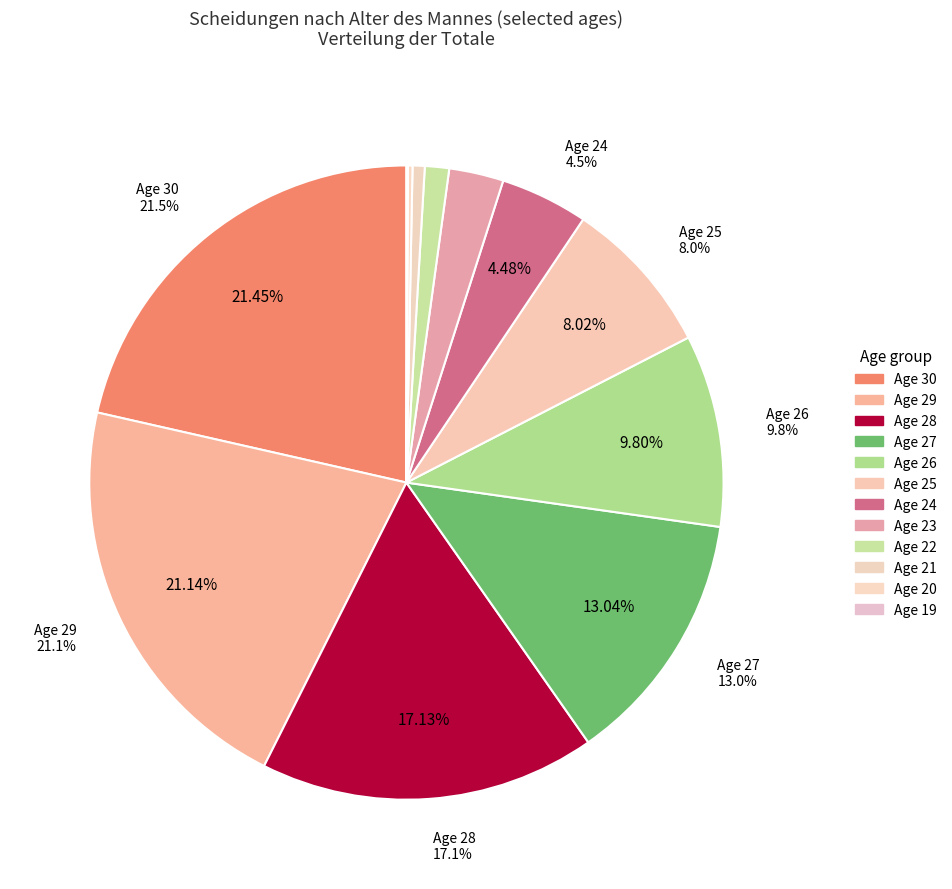

What percentage is the 23 slice, to the nearest percent?

3%